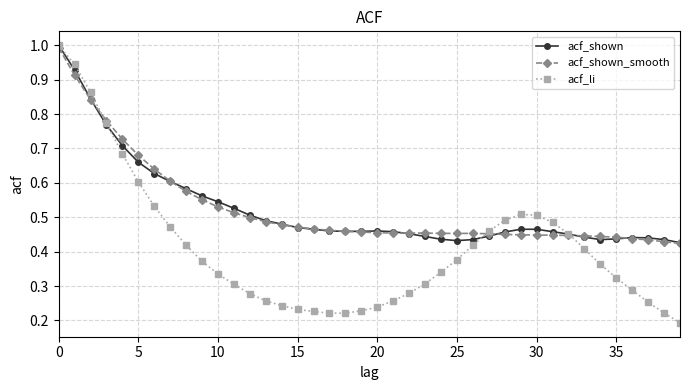

Does the chart display data point markers on the line(s)?

Yes